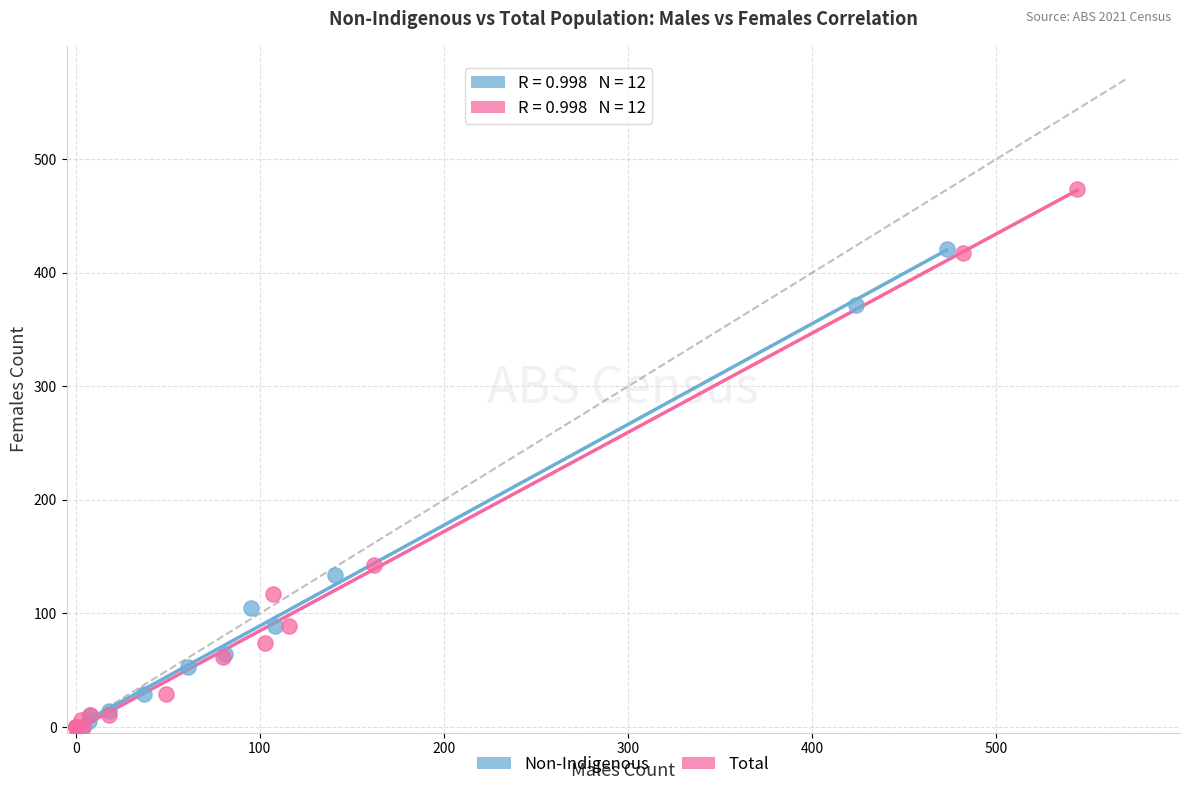

Which series has the largest Y range (max minus min)?

Total